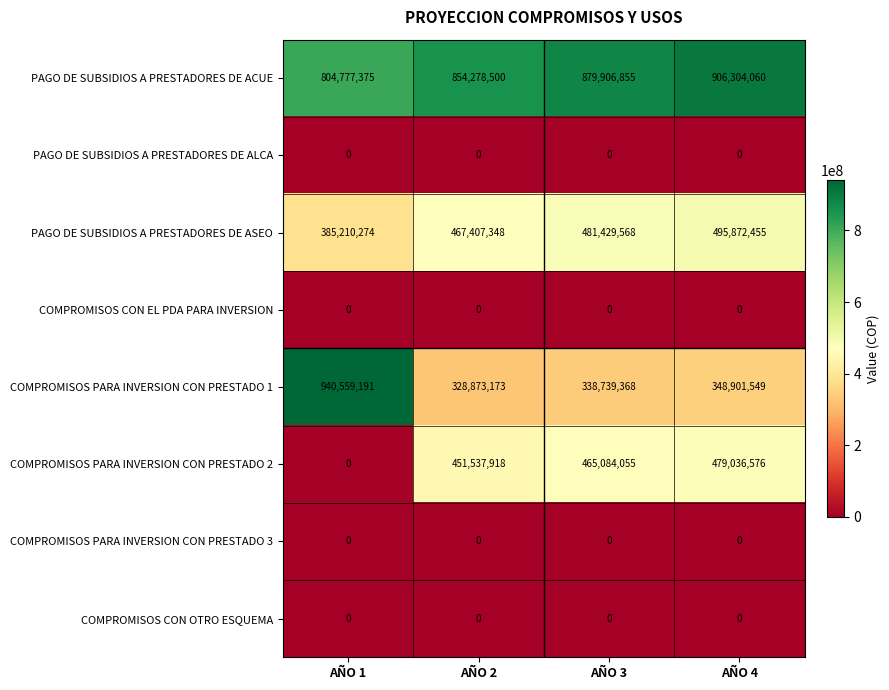

Is the value of PAGO DE SUBSIDIOS A PRESTADORES DE ASEO at AÑO 2 greater than the value of COMPROMISOS PARA INVERSION CON PRESTADO 1 at AÑO 3?

Yes